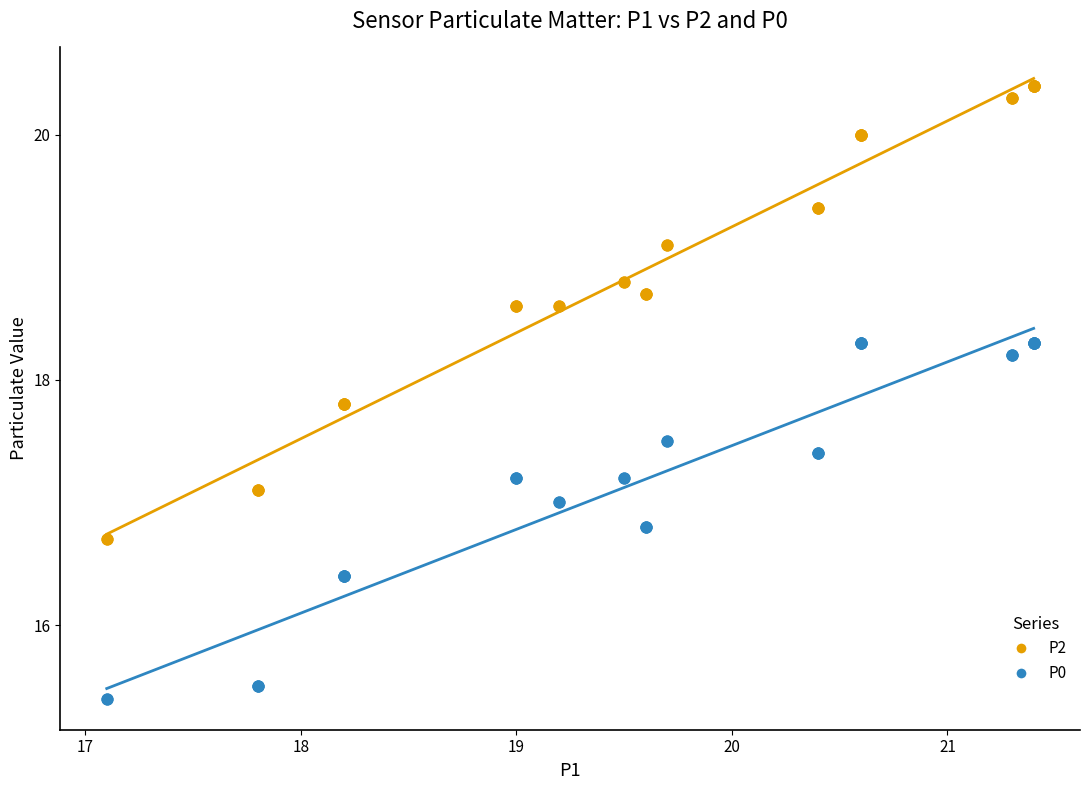

What is the X range (max minus min) for the scatter plot?

4.3